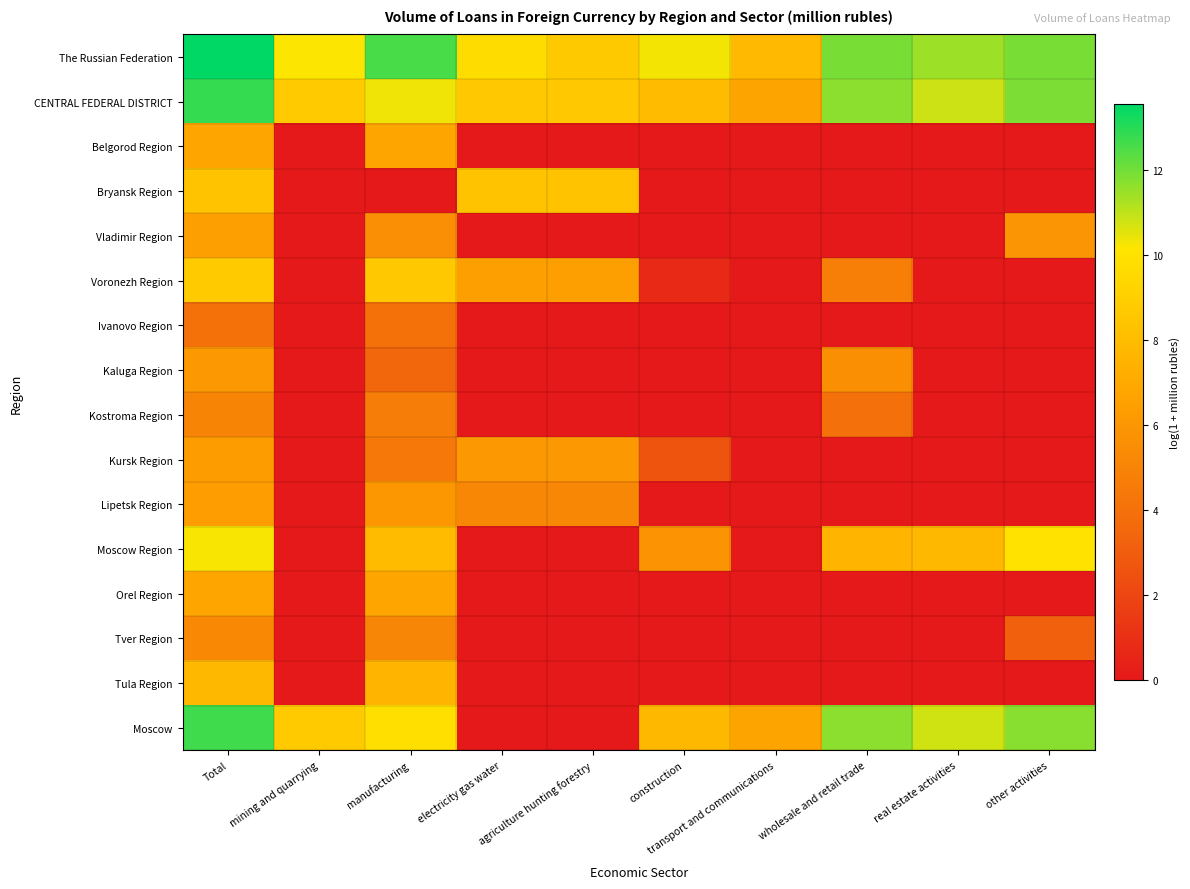

How many distinct data groups are displayed?

16